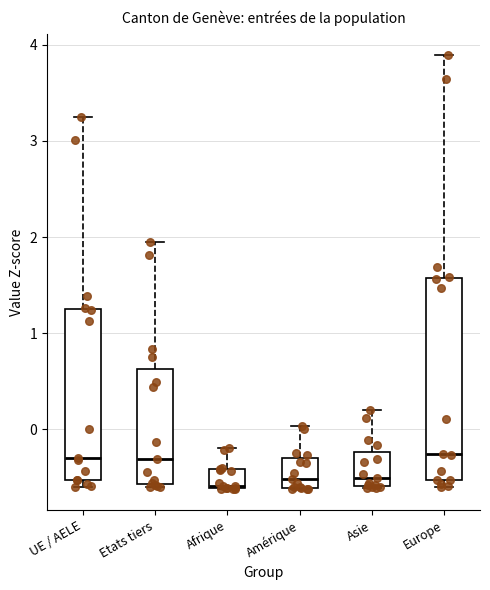

Where is the upper edge of the box for UE / AELE on the y-axis? The values are not printed on the chart, so give them approximately, as read against the axis.

1.3